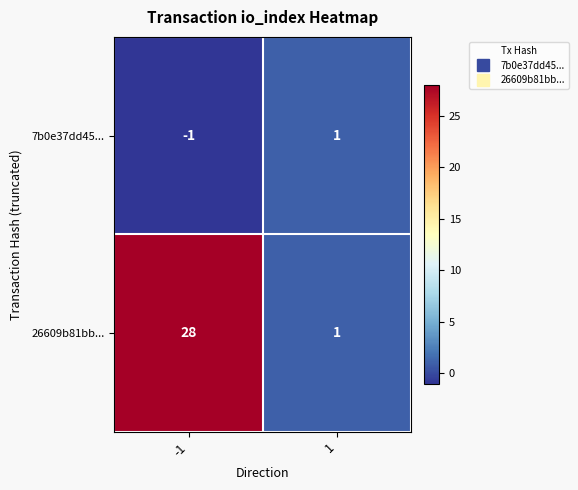

Which series has the largest total across all categories?

26609b81bb...